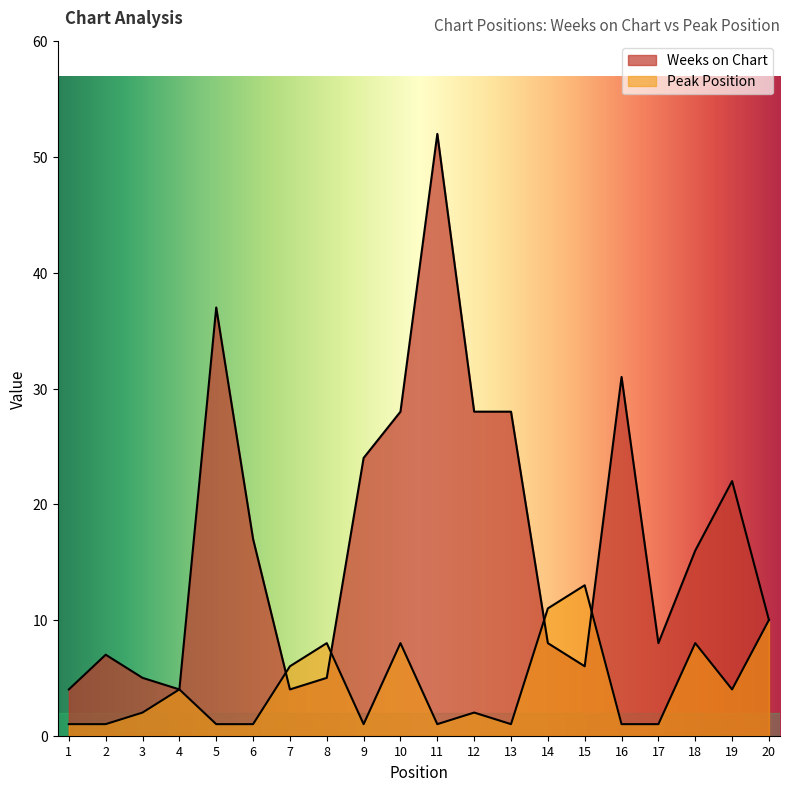

What are all the series names shown in the legend?

Weeks on Chart, Peak Position